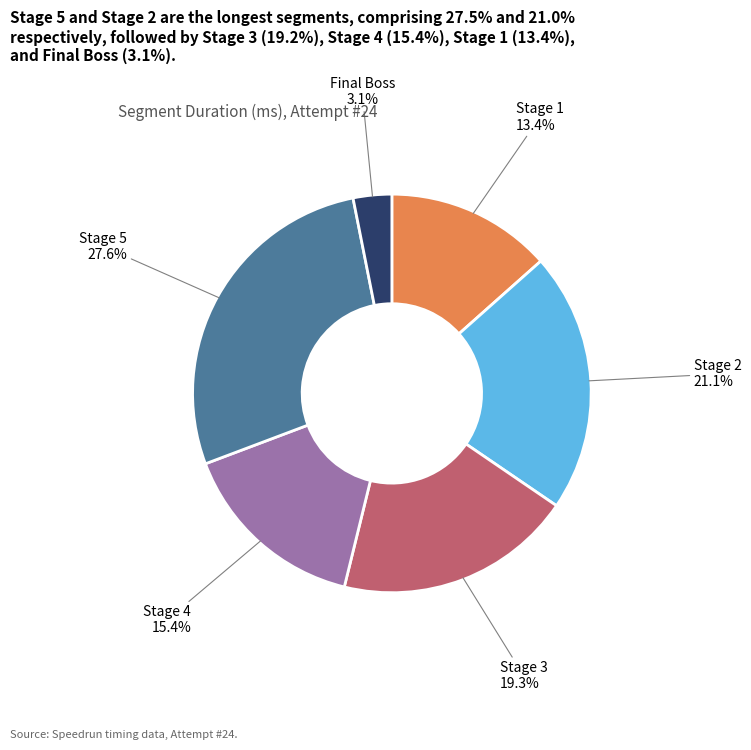

To the nearest percent, what portion does Stage 2 represent?

21%